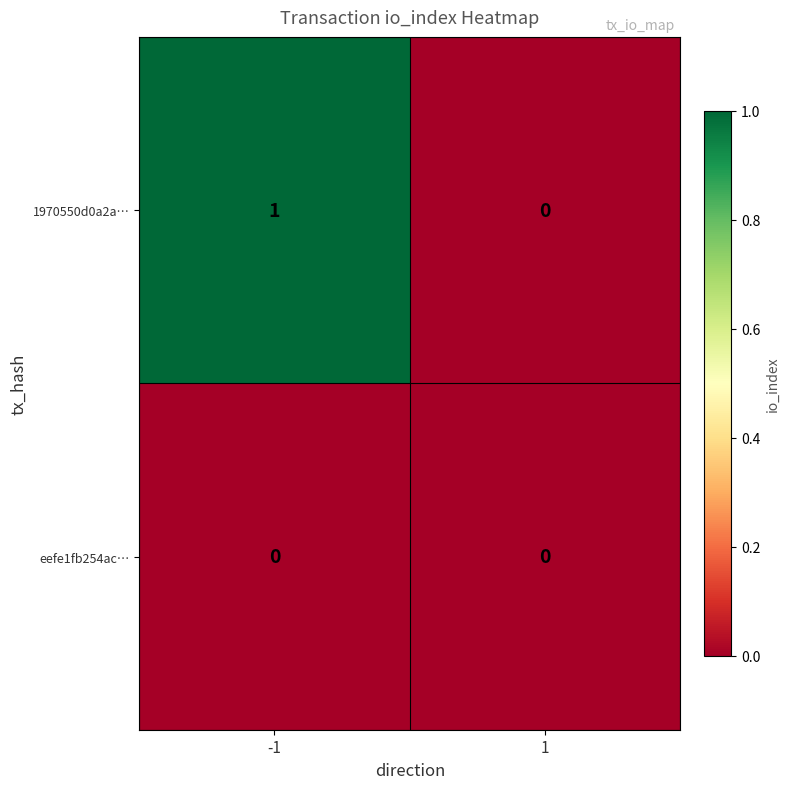

Which series has the largest total across all categories?

1970550d0a2a…